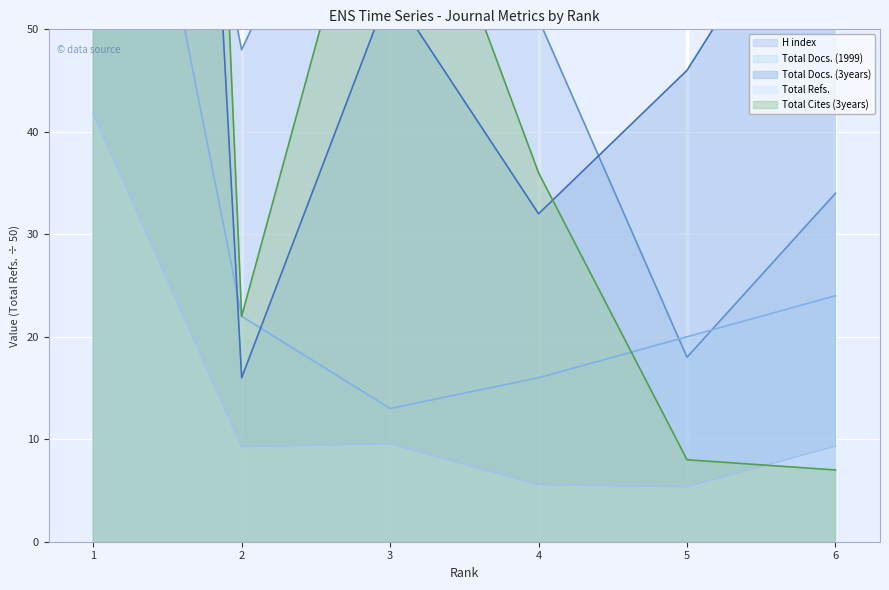

What is the average value of the Total Refs. series?

13.5